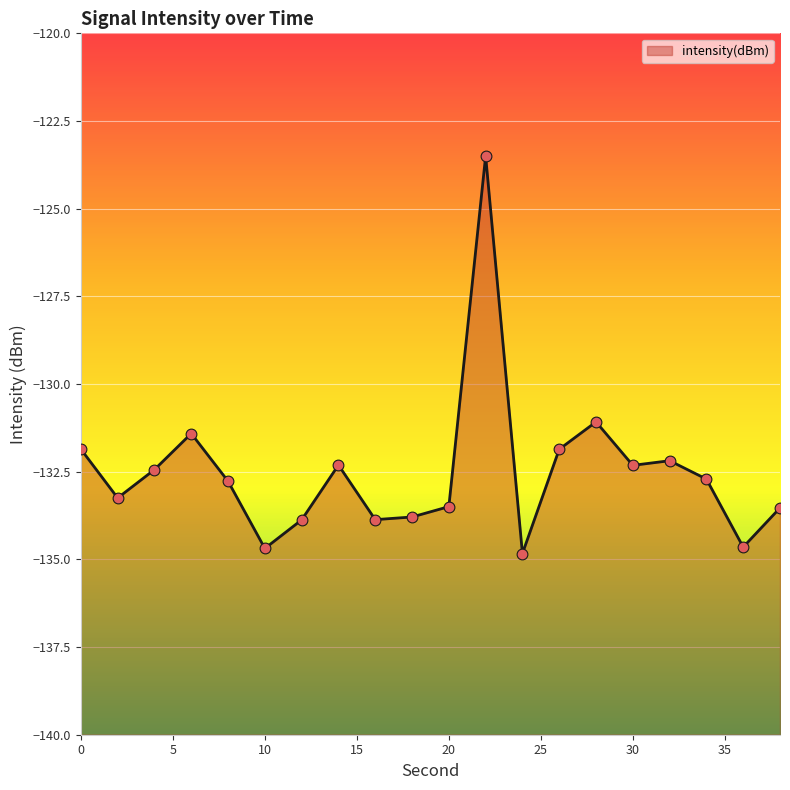

What is the change in value from 24 to 30?

+2.5